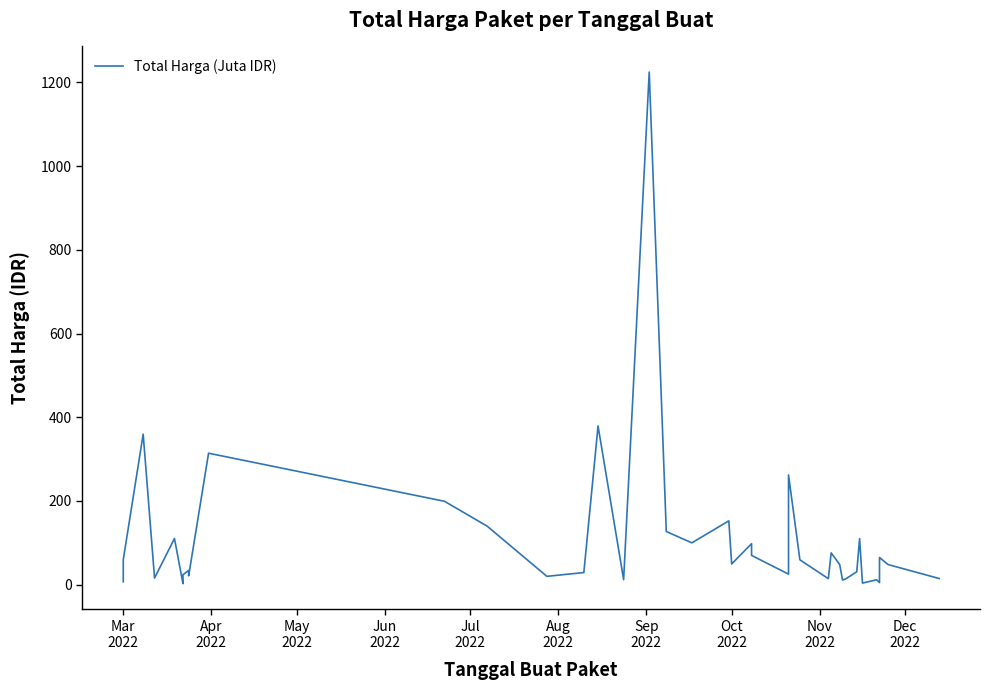

Is this an area chart (filled region under the line)?

No